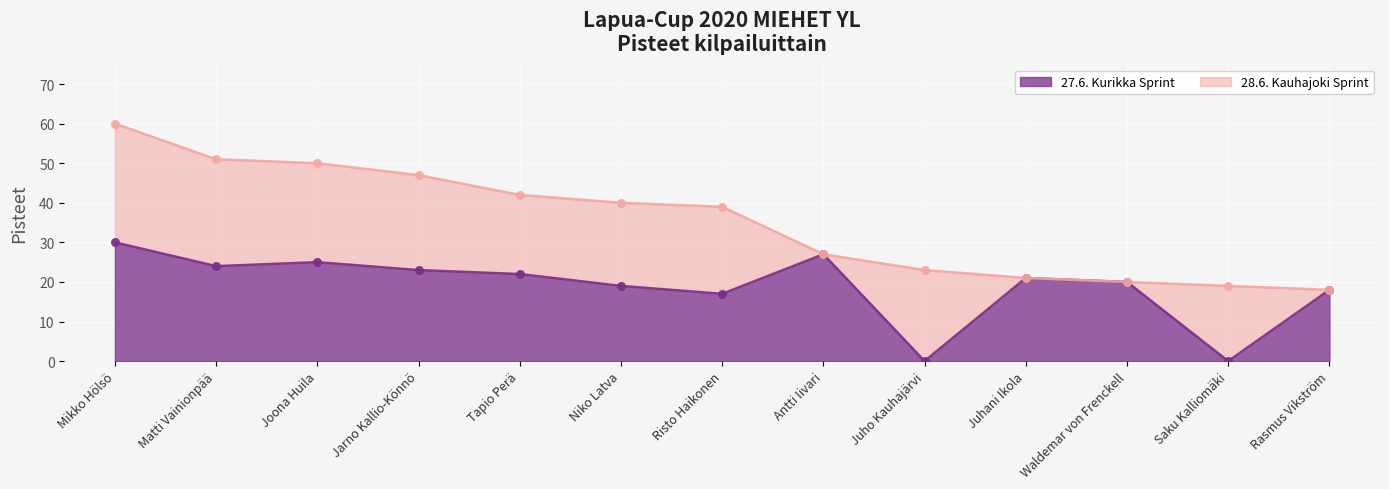

What is the change in value from Jarno Kallio-Könnö to Saku Kalliomäki?

-23